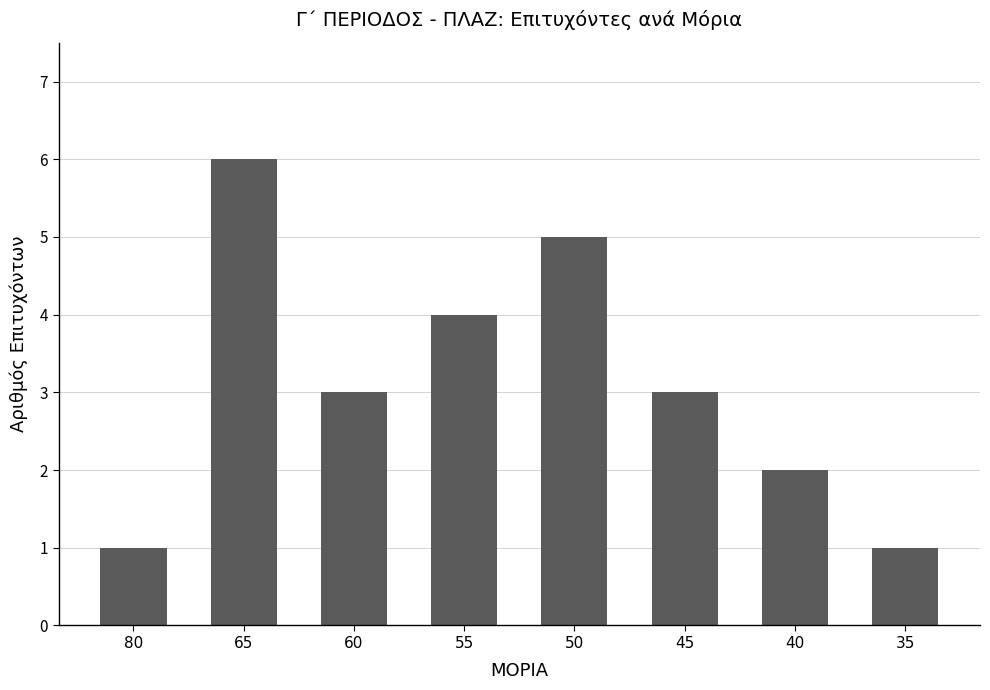

What is the change in value from 80 to 60?

+2